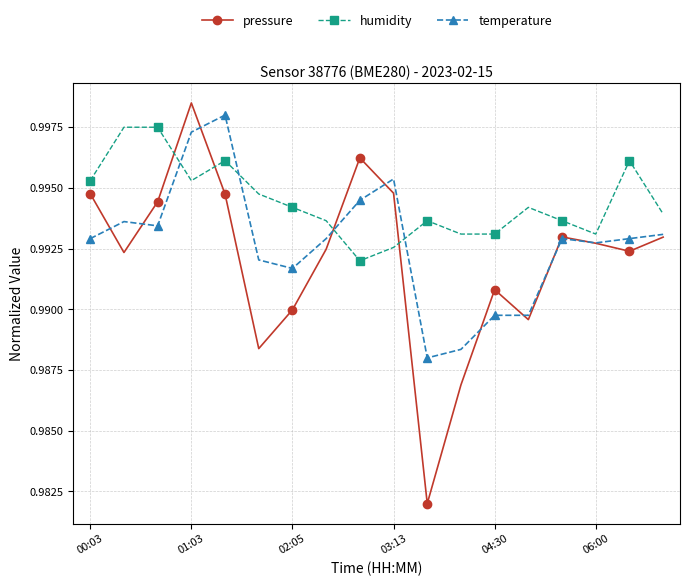

True or false: humidity and temperature cross at least once.

True